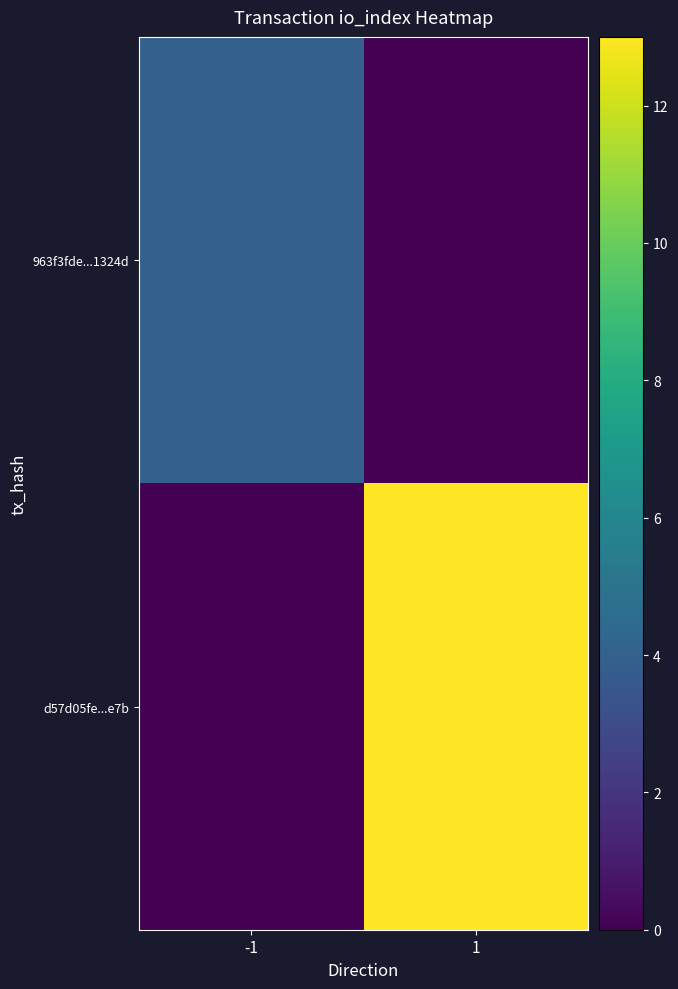

Reading left to right, list all the values displayed in this chart.

963f3fde...1324d: -1=4	1=0
d57d05fe...e7b: -1=0	1=13